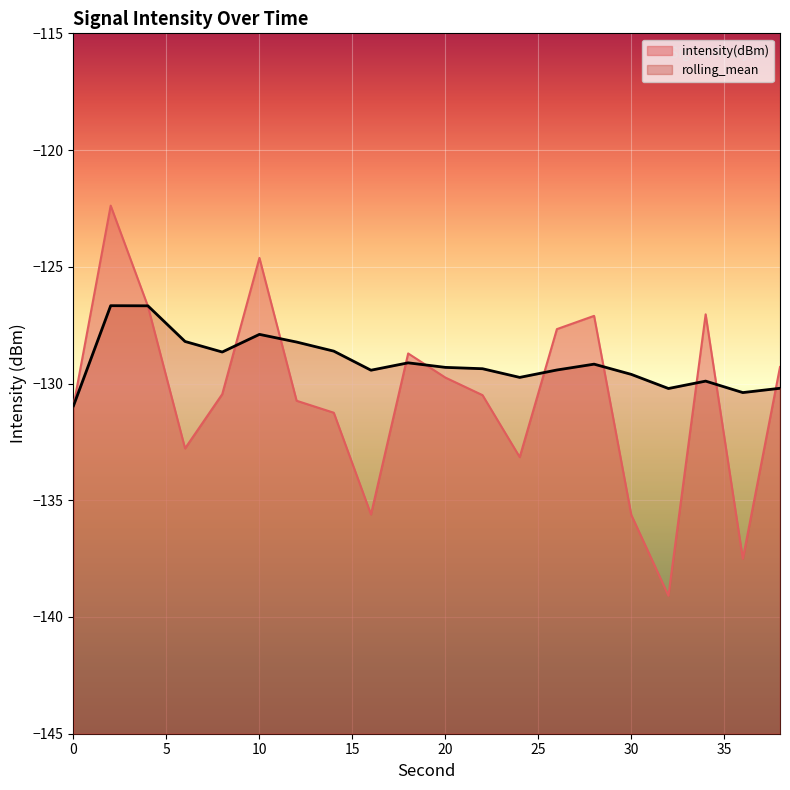

What is the difference between the maximum and minimum values in the intensity(dBm) series?

16.7